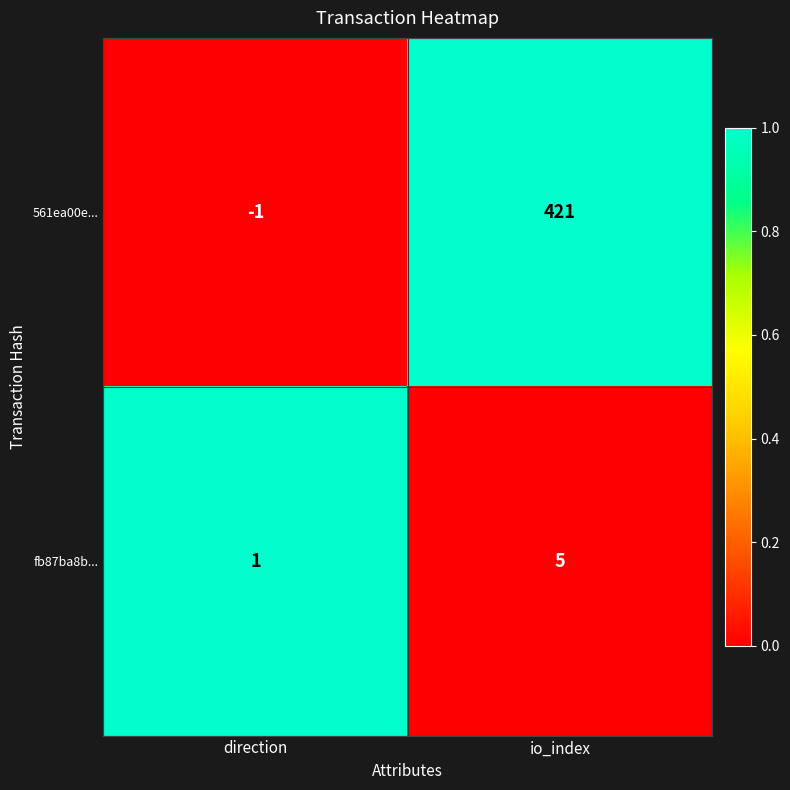

How many series are shown in this chart?

2